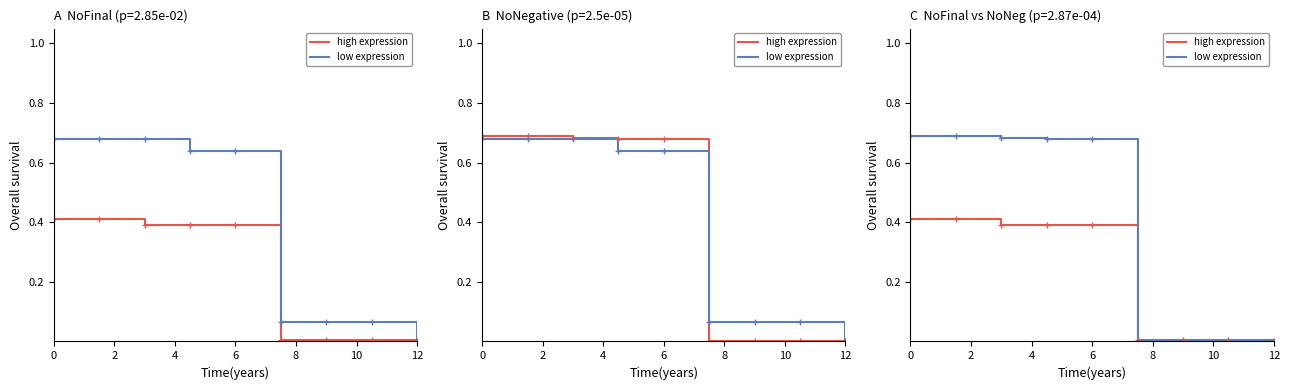

The high expression series shows 0.4 at 2. True or false?

True